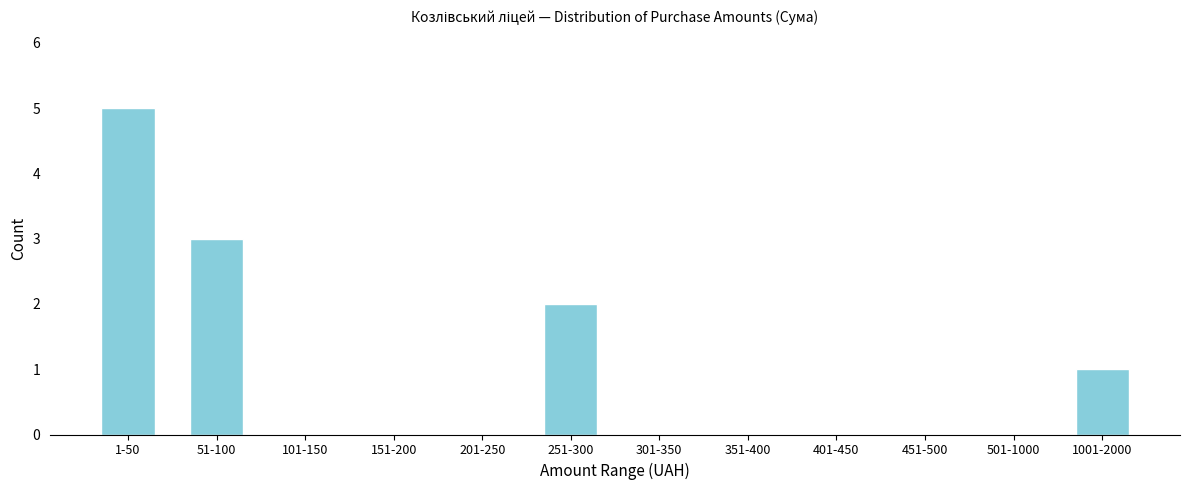

Reading left to right, extract all data points from this chart.

1-50=5	51-100=3	101-150=0	151-200=0	201-250=0	251-300=2	301-350=0	351-400=0	401-450=0	451-500=0	501-1000=0	1001-2000=1